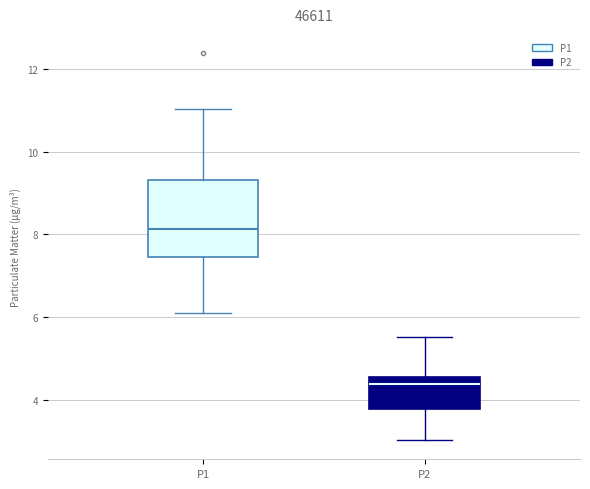

Which box is the tallest, from its lower edge to its upper edge?

P1